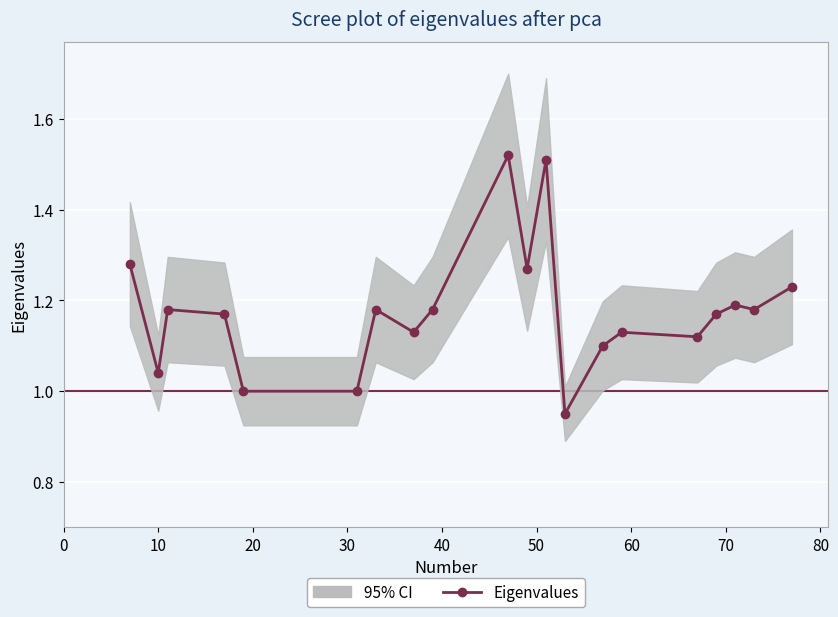

Reading right to left, extract all data points from this chart.

1.2	1.2	1.2	1.2	1.1	1.1	1.1	0.9	1.5	1.3	1.5	1.2	1.1	1.2	1.0	1.0	1.2	1.2	1.0	1.3